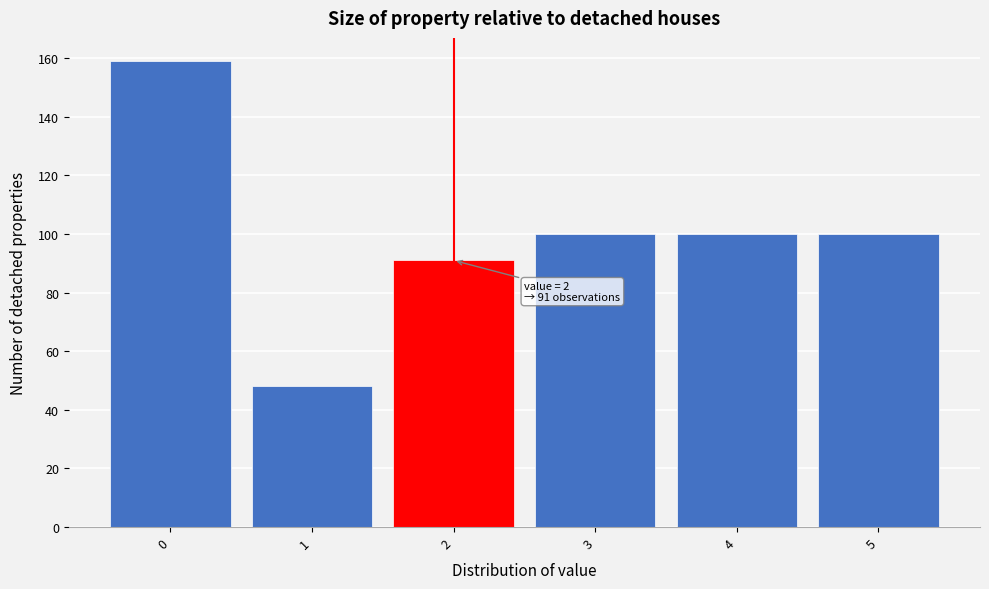

Reading left to right, list all the values displayed in this chart.

0=159	1=48	2=91	3=100	4=100	5=100